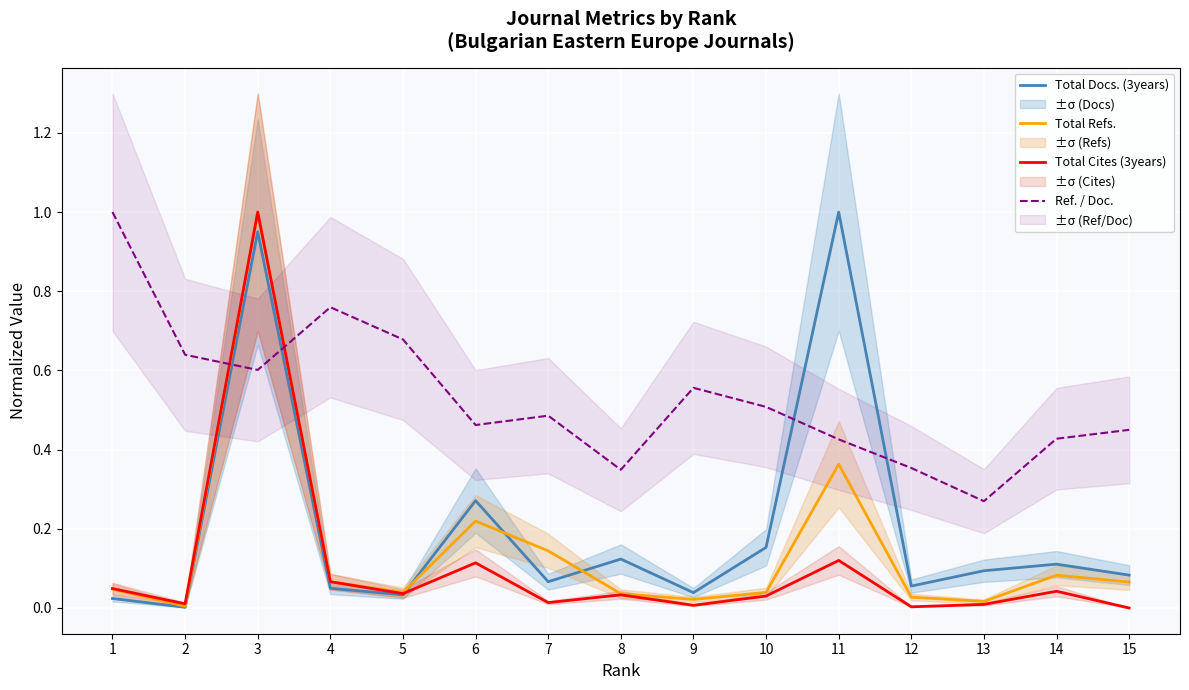

True or false: Ref. / Doc. has a value of 0.5 at 7.

True